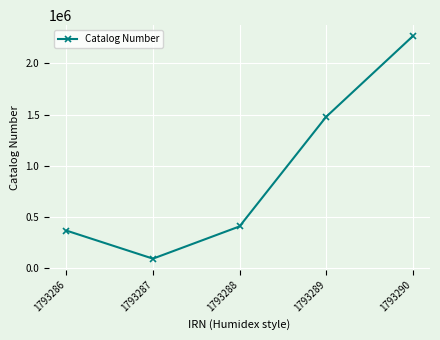

How many lines are shown in the chart?

1